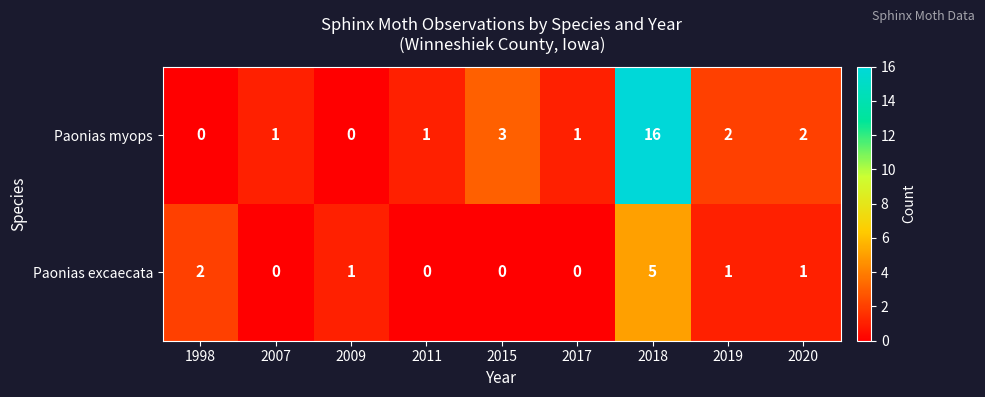

Which series has the largest total across all categories?

Paonias myops